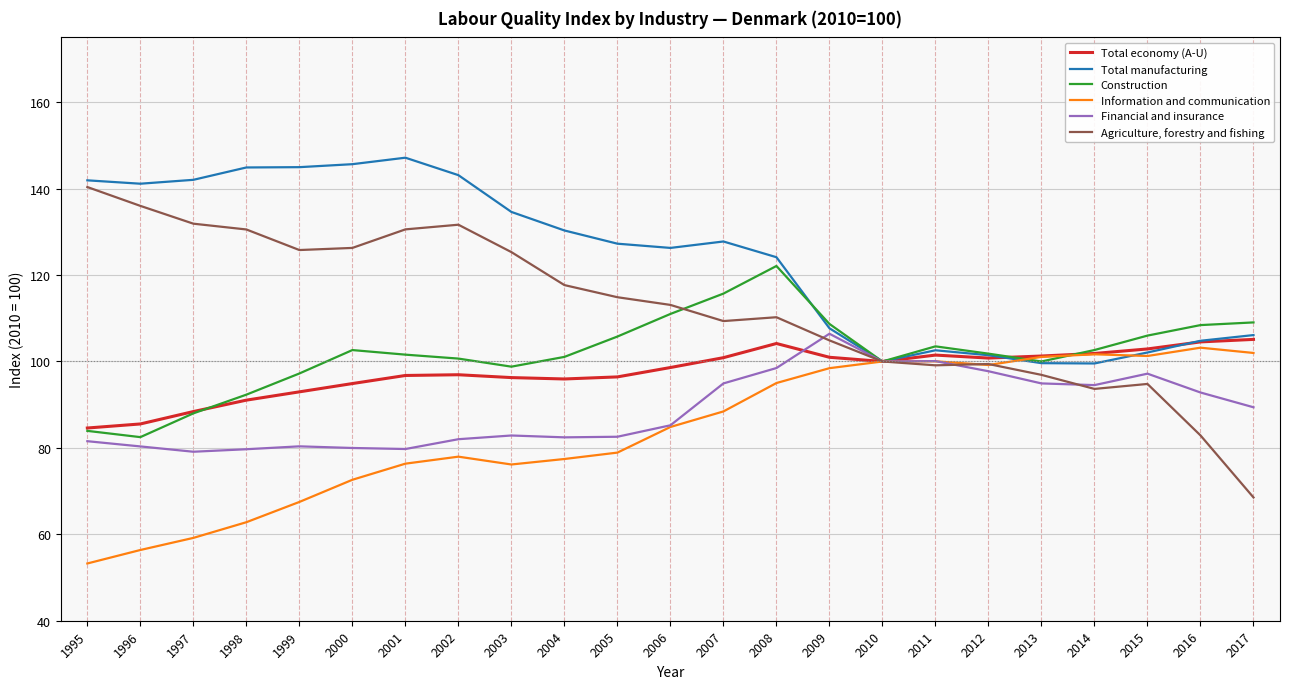

Is it true that Information and communication equals 28.8 at 1995?

False